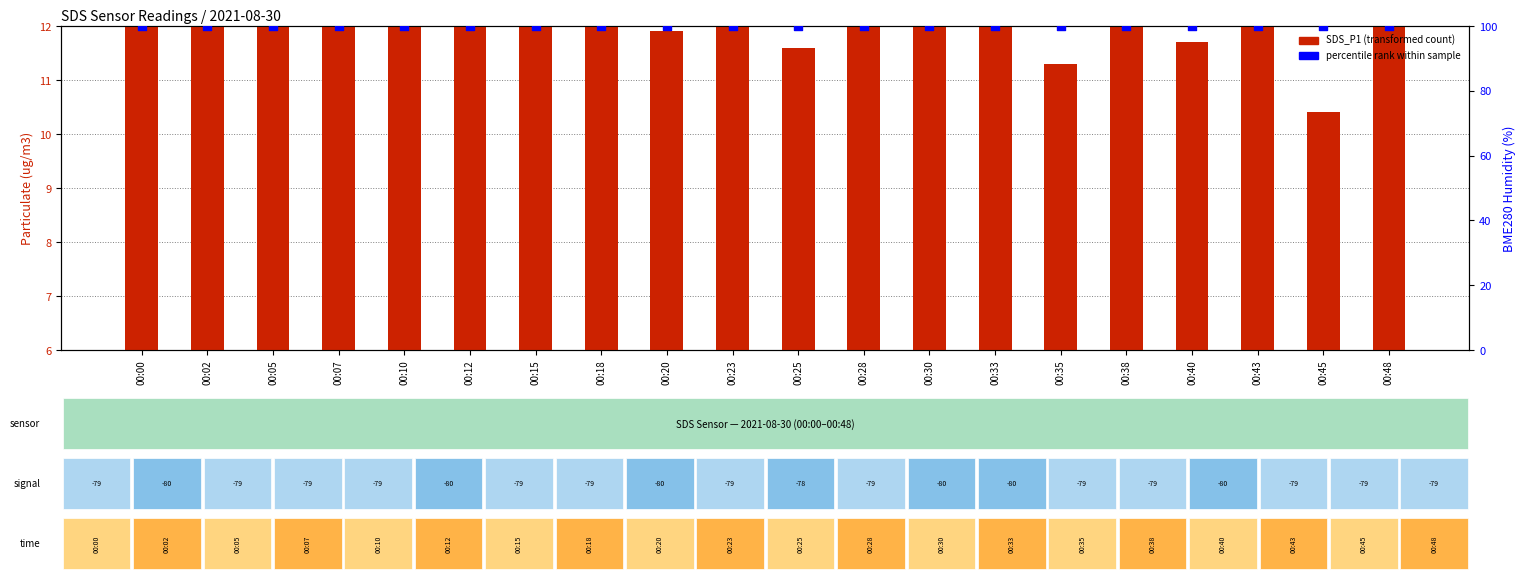

Is the value of SDS_P1 at 00:10 greater than the value of percentile rank within sample at 00:30?

No